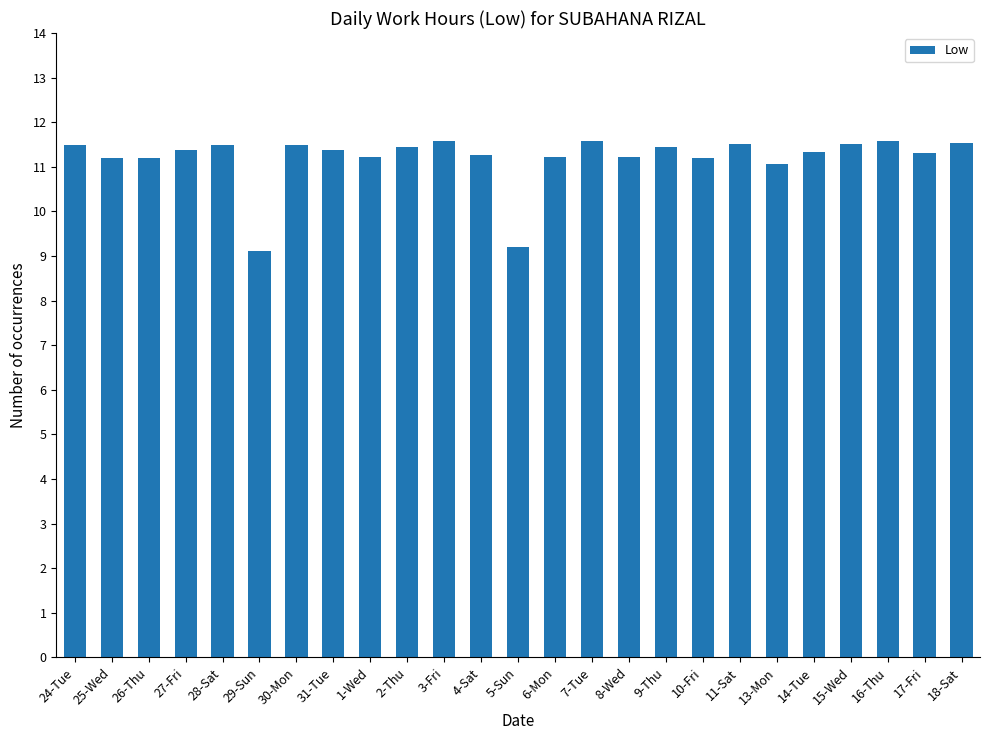

The chart shows a value of 11.2 at 10-Fri. True or false?

True